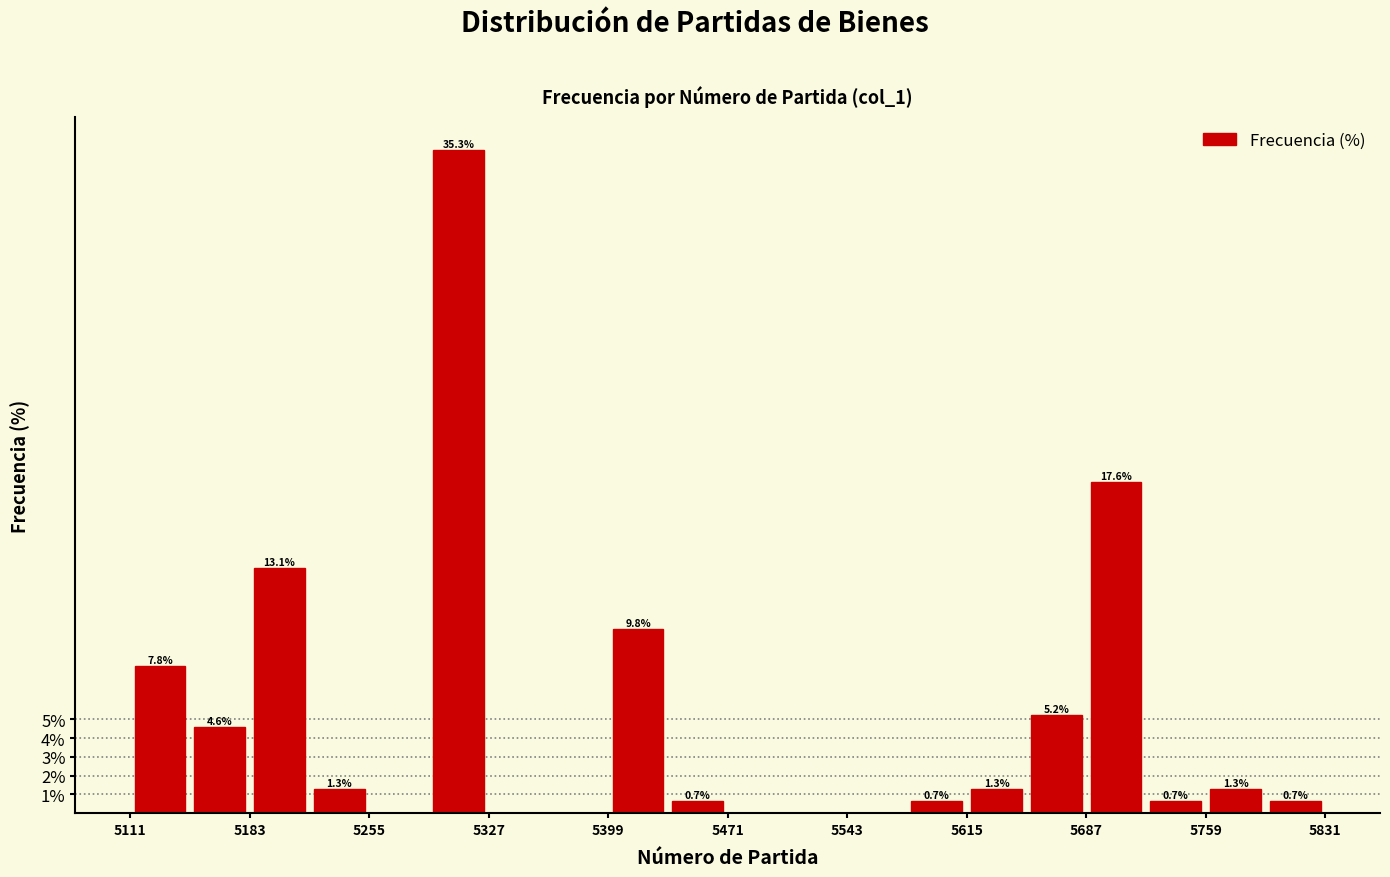

Around what value on the x-axis is the tallest bar? Give the approximate position of its centre, as read against the axis.

5310